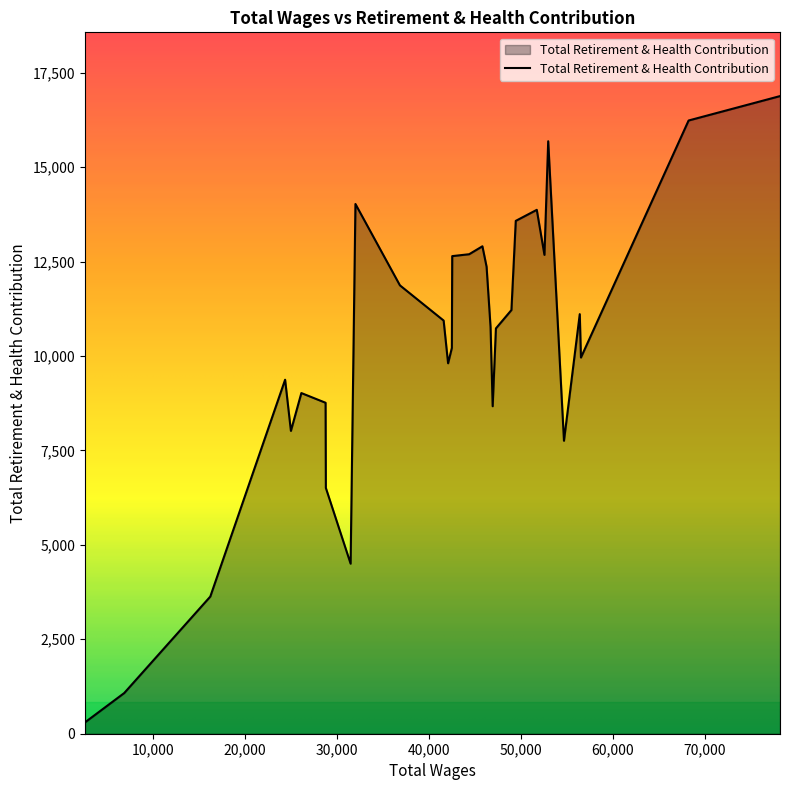

How many lines are shown in the chart?

1